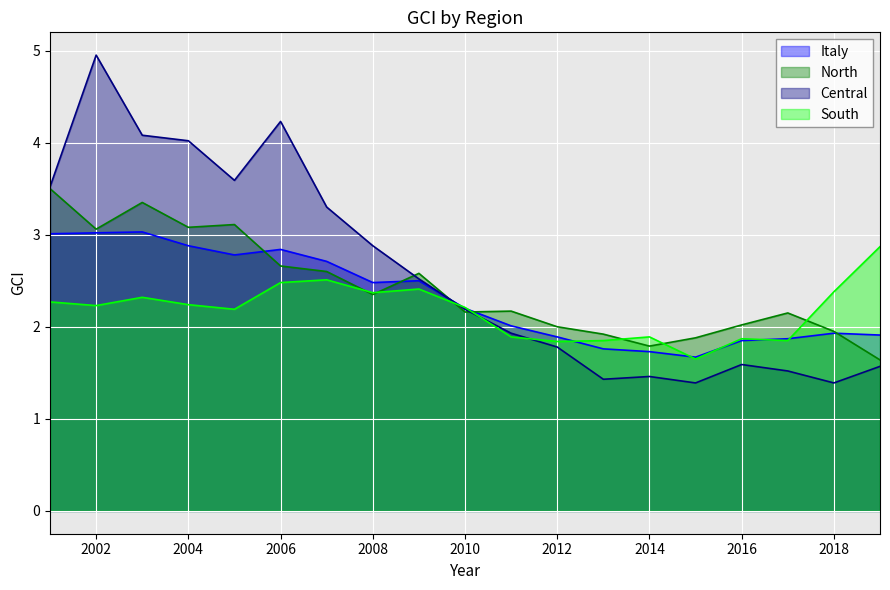

Is the value of South at 2011 greater than the value of North at 2003?

No